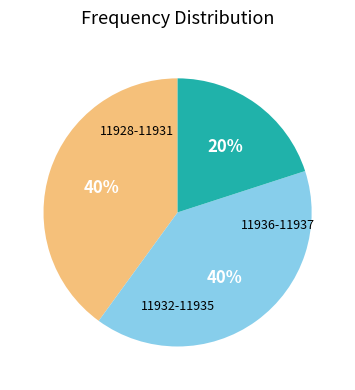

To the nearest percent, what is the average slice percentage?

33%